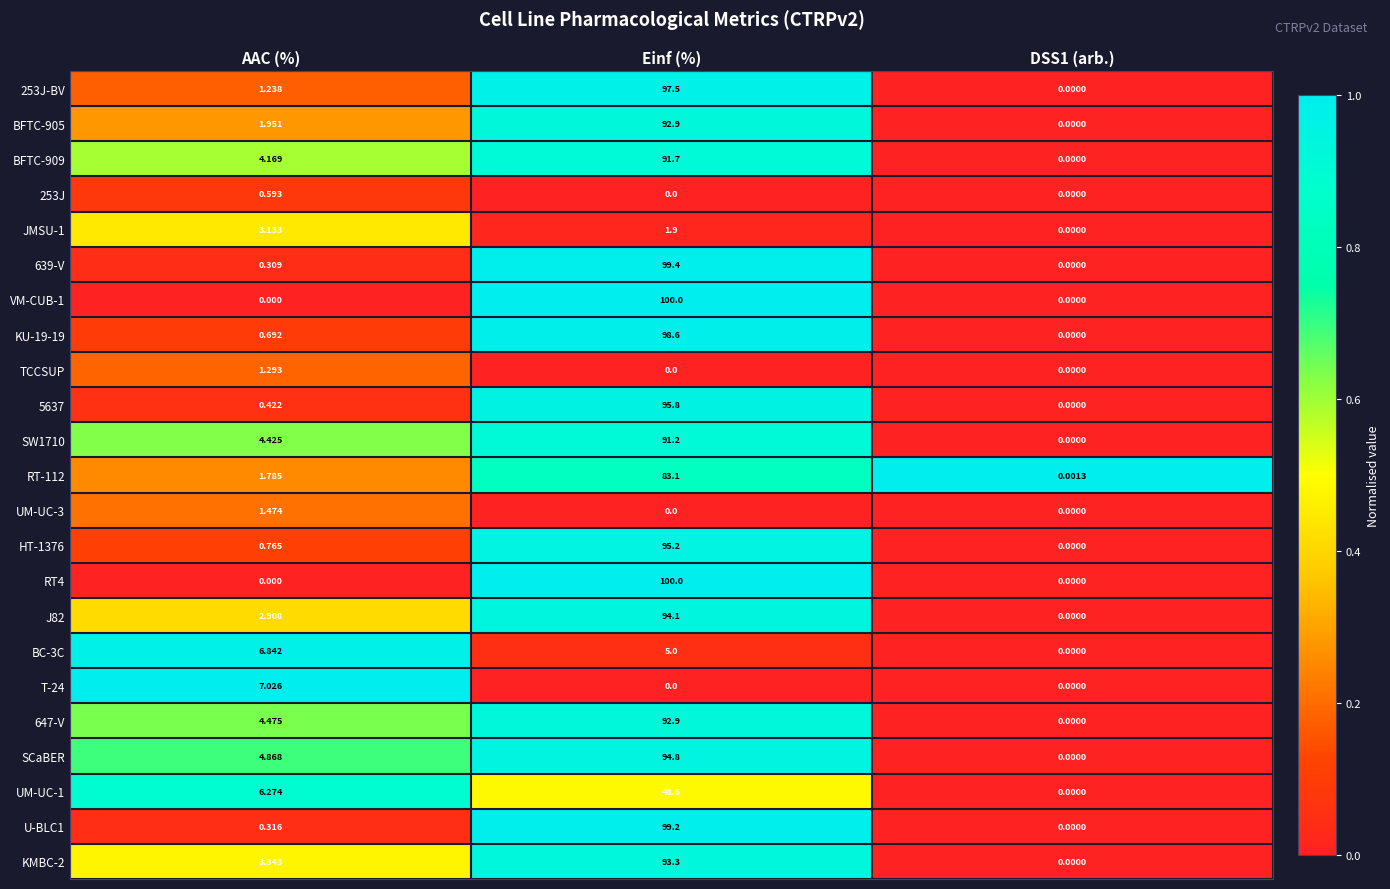

At which label is HT-1376 closest to 47?

AAC (%)